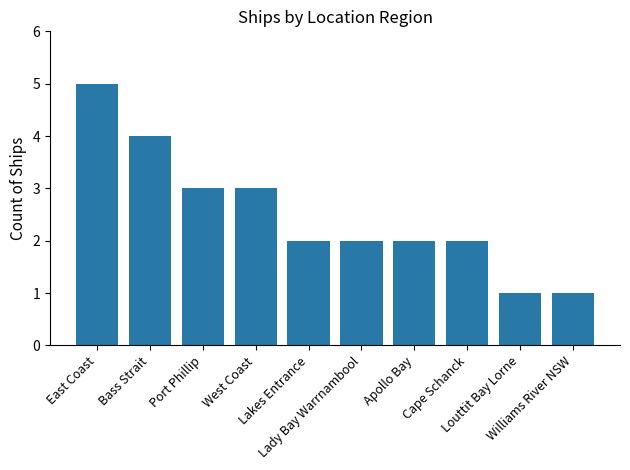

How many bars are there in total?

10